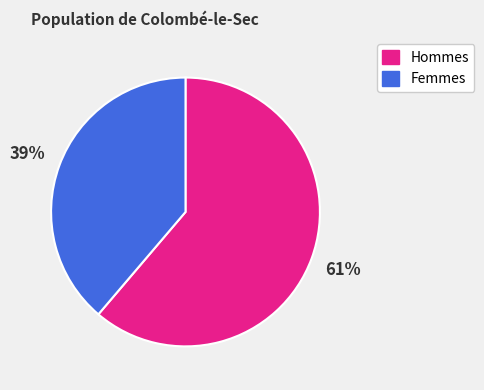

Which has a higher value, Hommes or Femmes?

Hommes